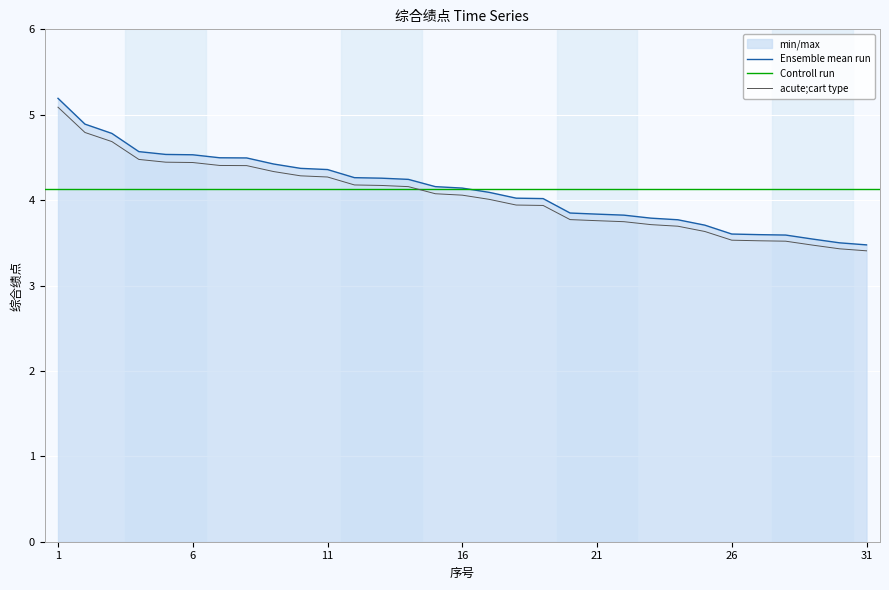

Approximately how many times larger is the value at 27 compared to 26?

1.0